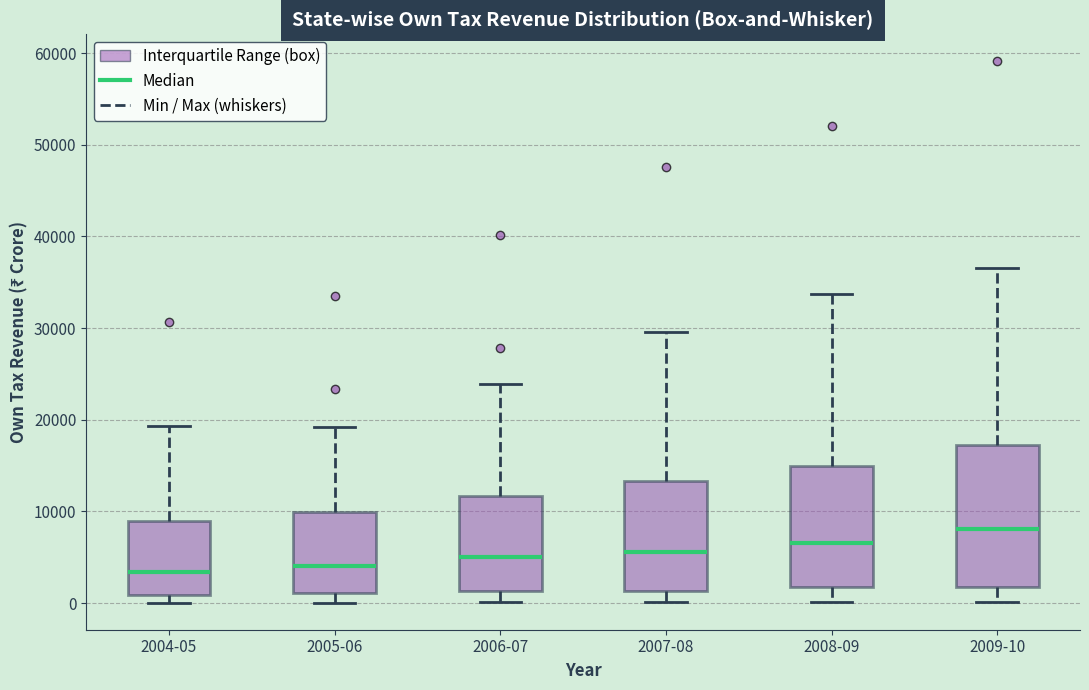

Reading left to right, read every box against the y-axis: the position of its median line, the range the box covers, and the ends of its whiskers. The values are not printed on the chart, so give them approximately, as read against the axis.

2004-05: median 3000, box 1000 to 9000, whiskers 0 to 19000
2005-06: median 4000, box 1000 to 10000, whiskers 0 to 19000
2006-07: median 5000, box 1000 to 12000, whiskers 0 to 24000
2007-08: median 6000, box 1000 to 13000, whiskers 0 to 30000
2008-09: median 7000, box 2000 to 15000, whiskers 0 to 34000
2009-10: median 8000, box 2000 to 17000, whiskers 0 to 37000